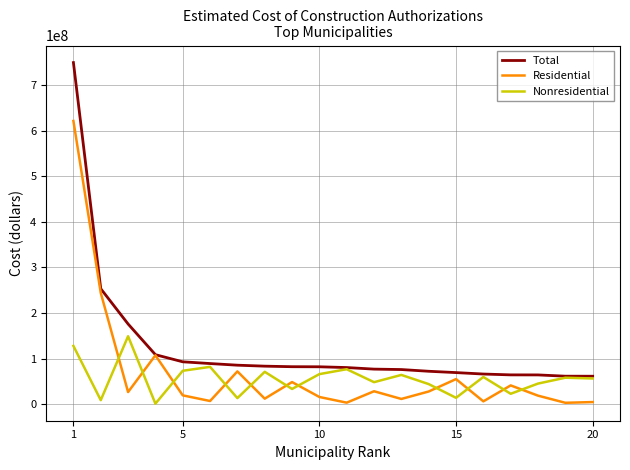

What is the maximum value shown in the chart?

749275078